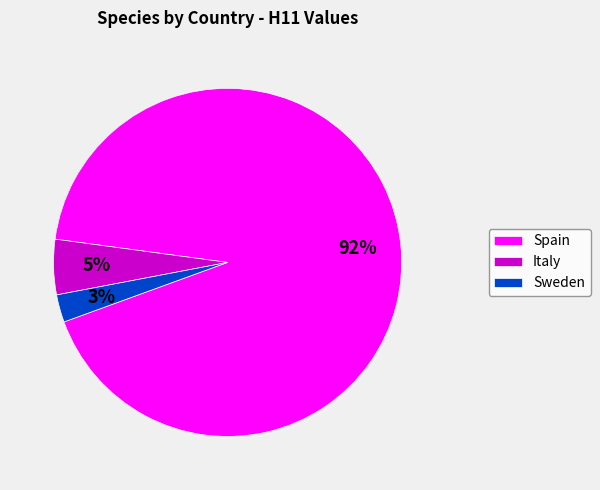

To the nearest percent, what is the average slice percentage?

33%